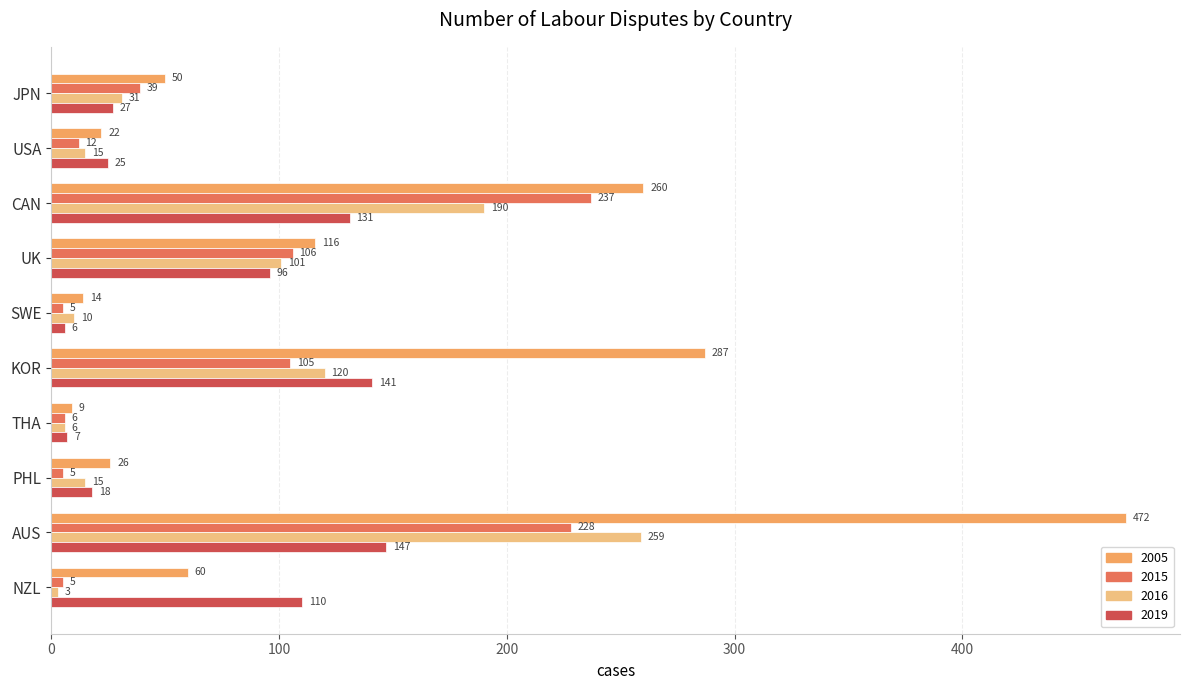

Count the number of data series in this chart.

4